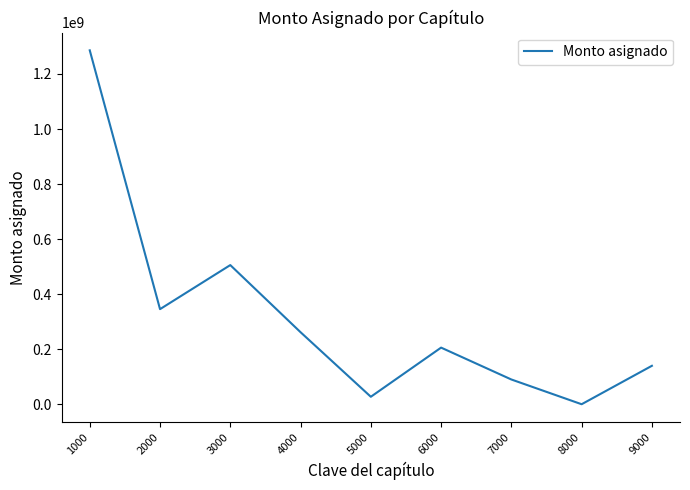

What is the difference between the values at 7000 and 1000?

1195930941